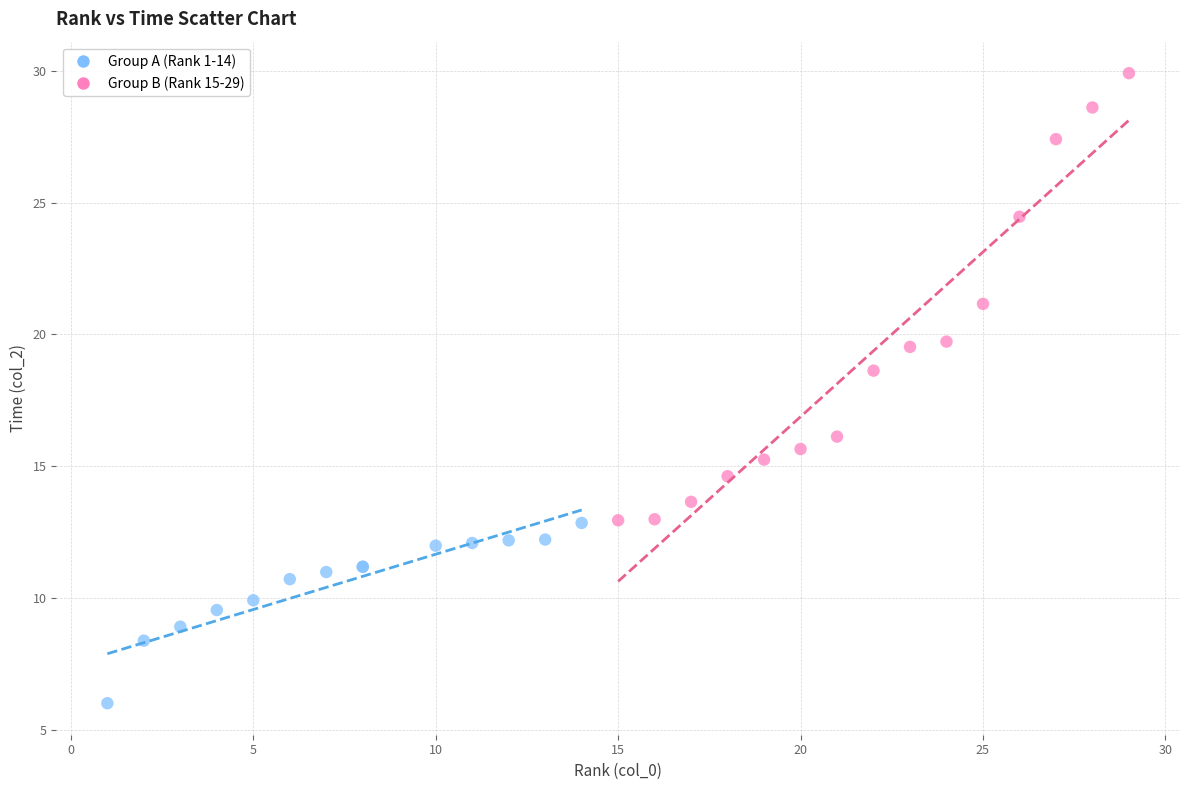

Which series reaches the maximum Y coordinate?

Group B (Rank 15-29)